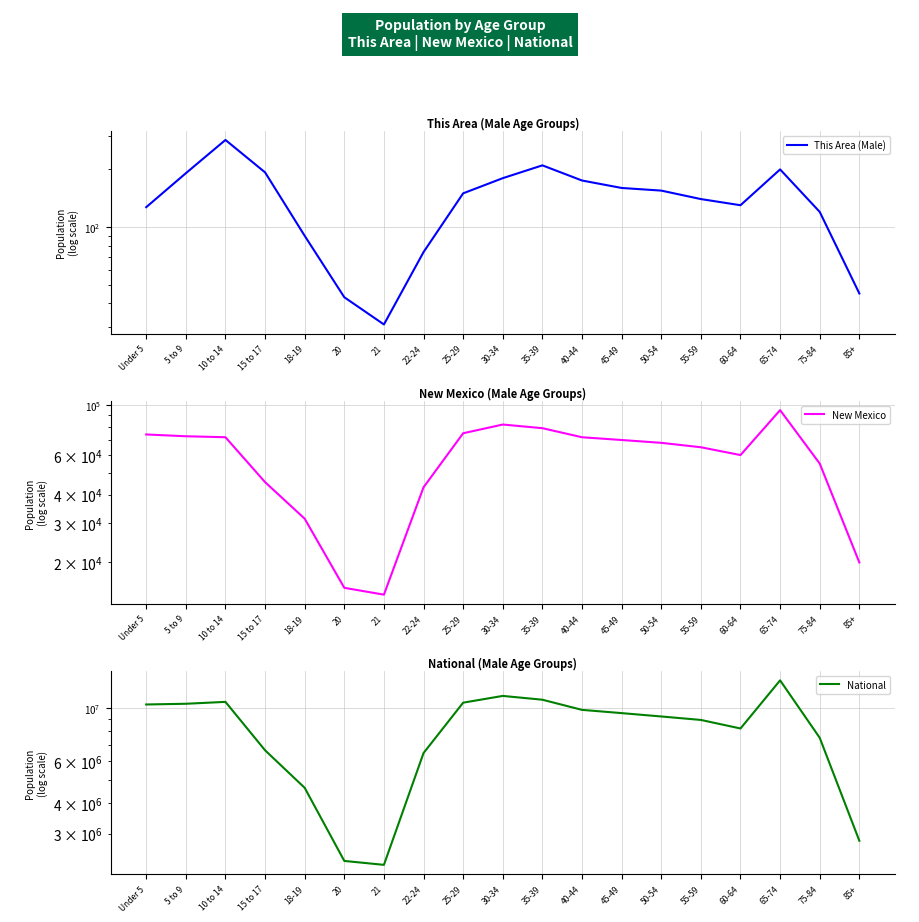

What is the difference between the maximum and minimum values in the New Mexico series?

80610